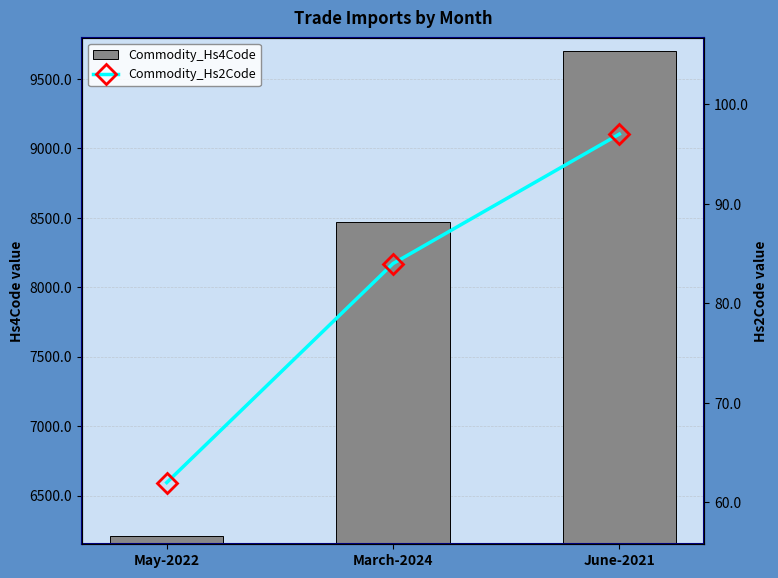

At which category does the chart reach its minimum across all series?

May-2022